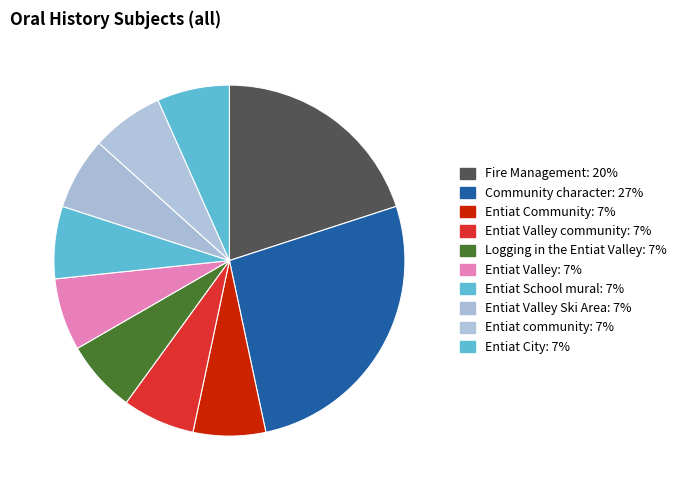

To the nearest percent, what is the difference between the largest and smallest slice percentages?

20%